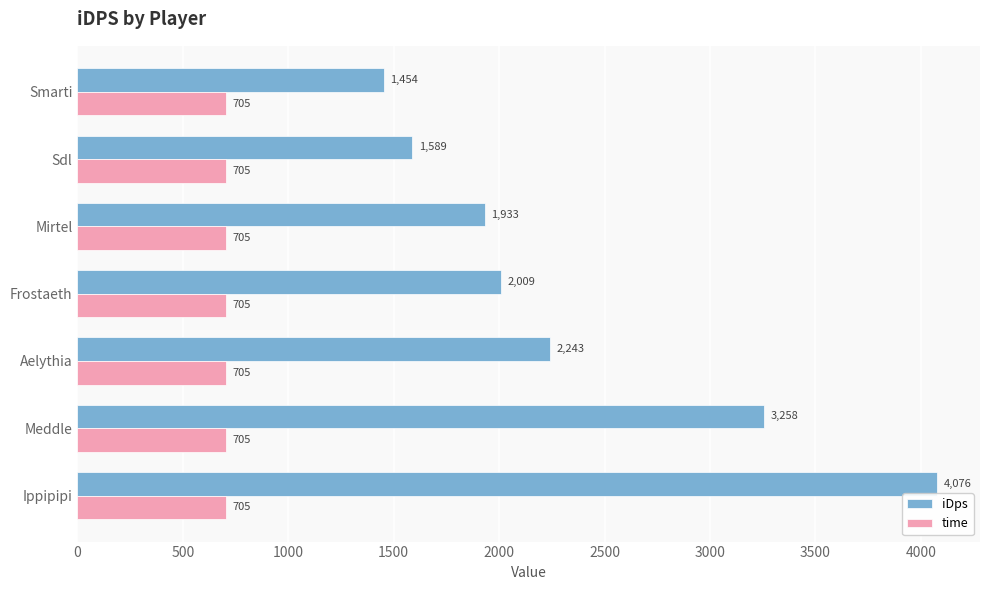

What is the maximum value shown in the chart?

4076.3